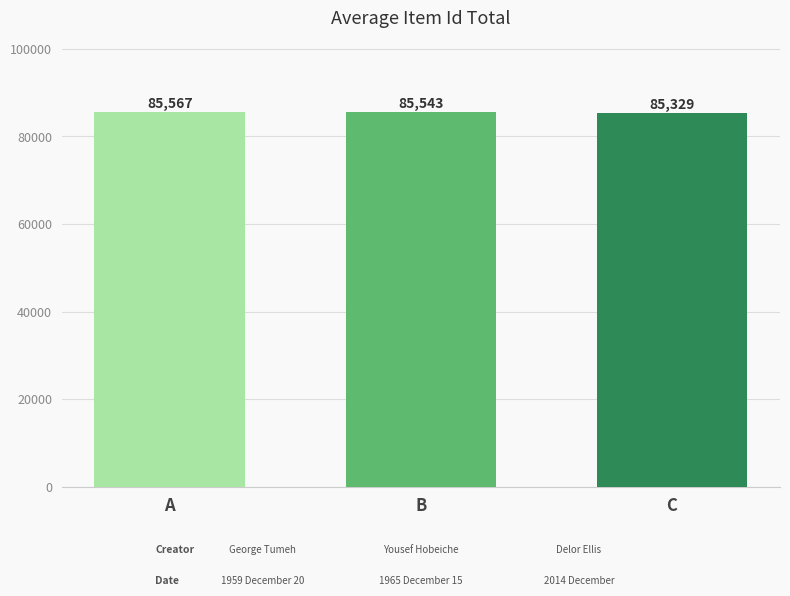

What is the greatest value displayed?

85567